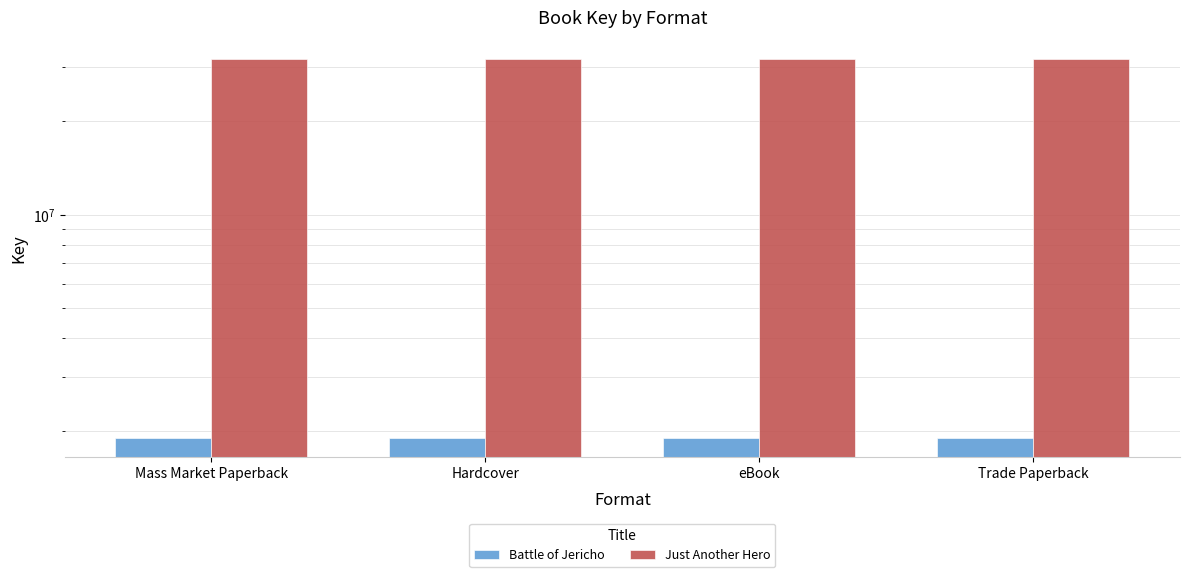

How many groups of bars are there?

4